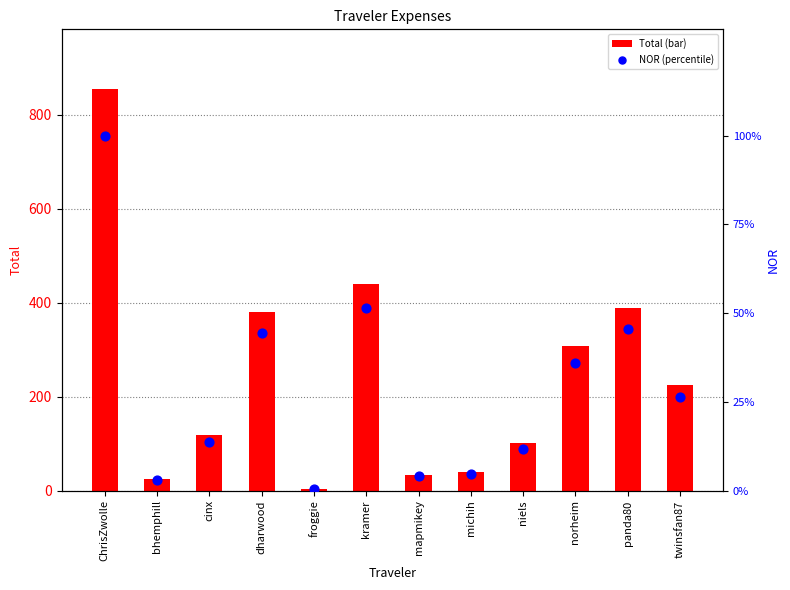

Which series contains the lowest Y value?

NOR